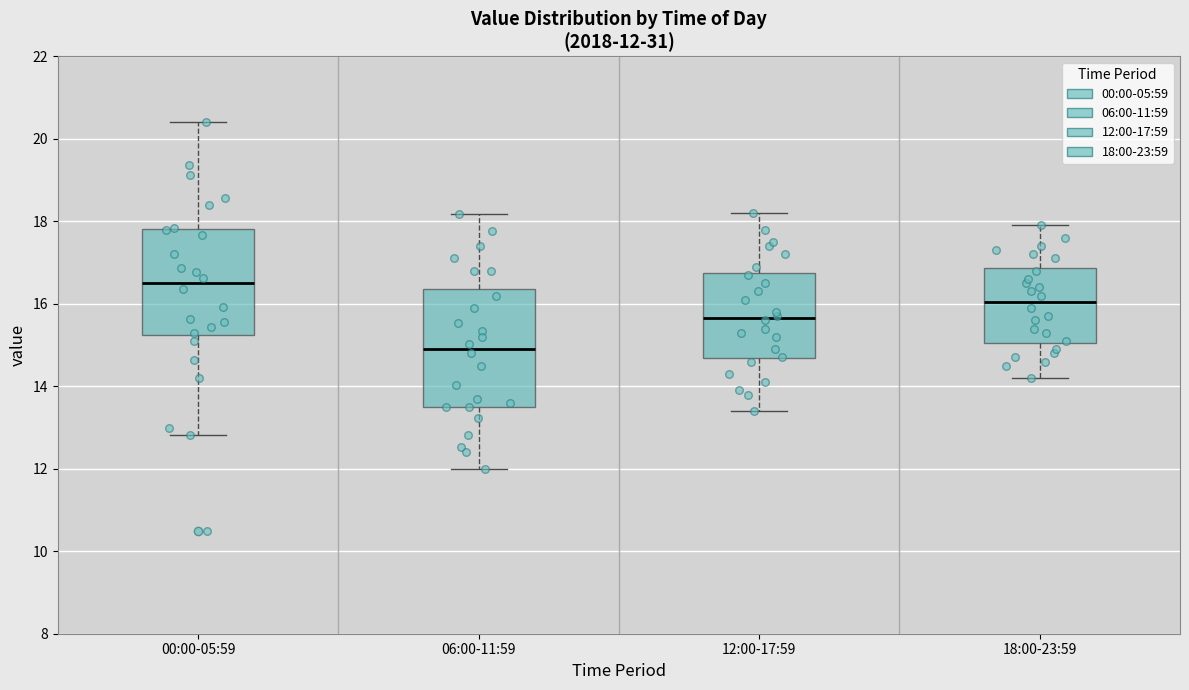

Which box's median line is the highest?

00:00-05:59